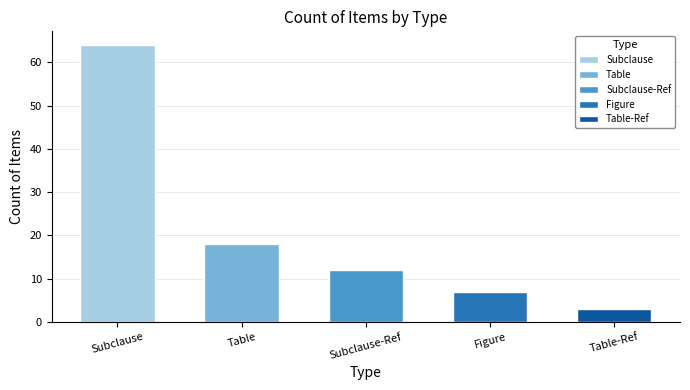

What is the smallest value displayed?

3